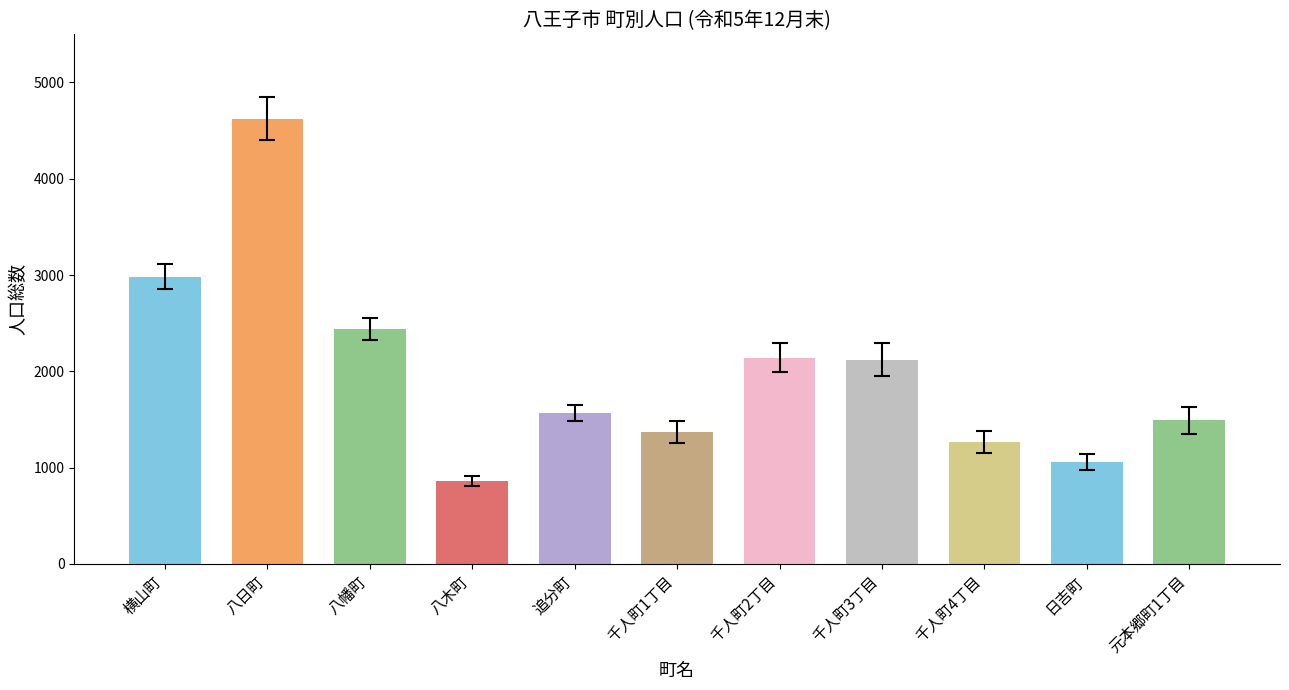

How many categories are shown in the chart?

11